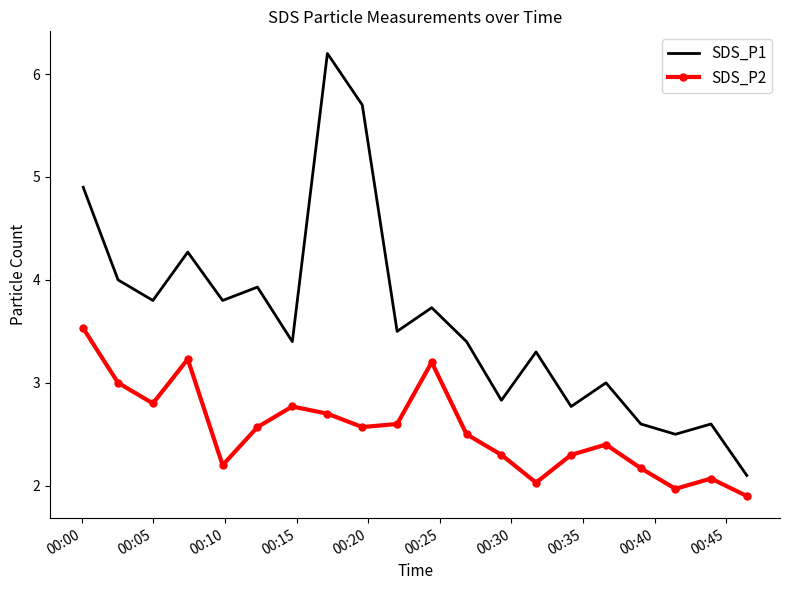

True or false: SDS_P1 and SDS_P2 cross at least once.

False